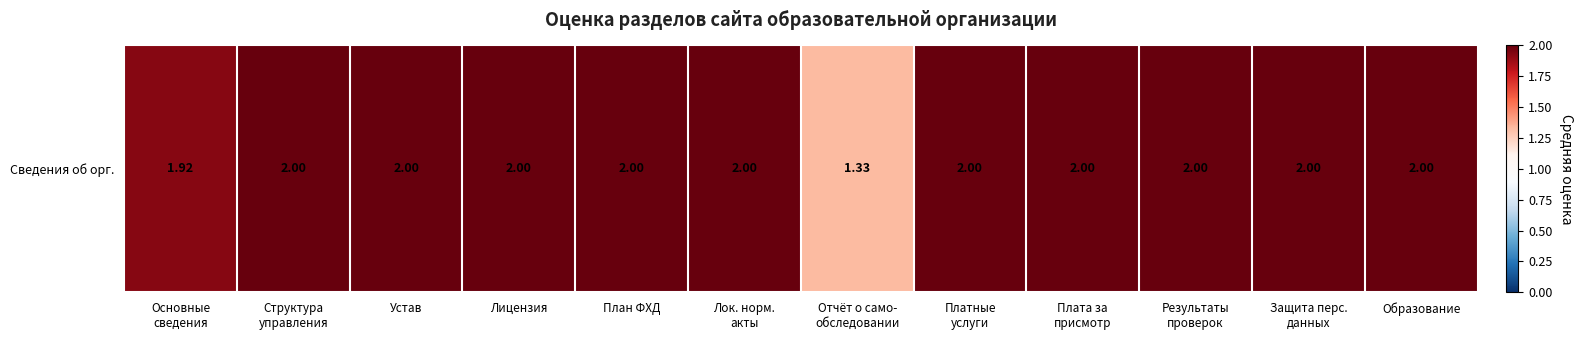

Is it true that the value at Платные
услуги is 2.0?

True